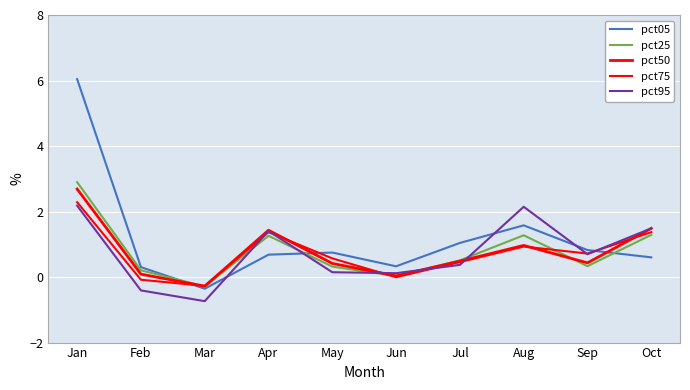

What is the difference between the highest and lowest values at Mar?

0.5